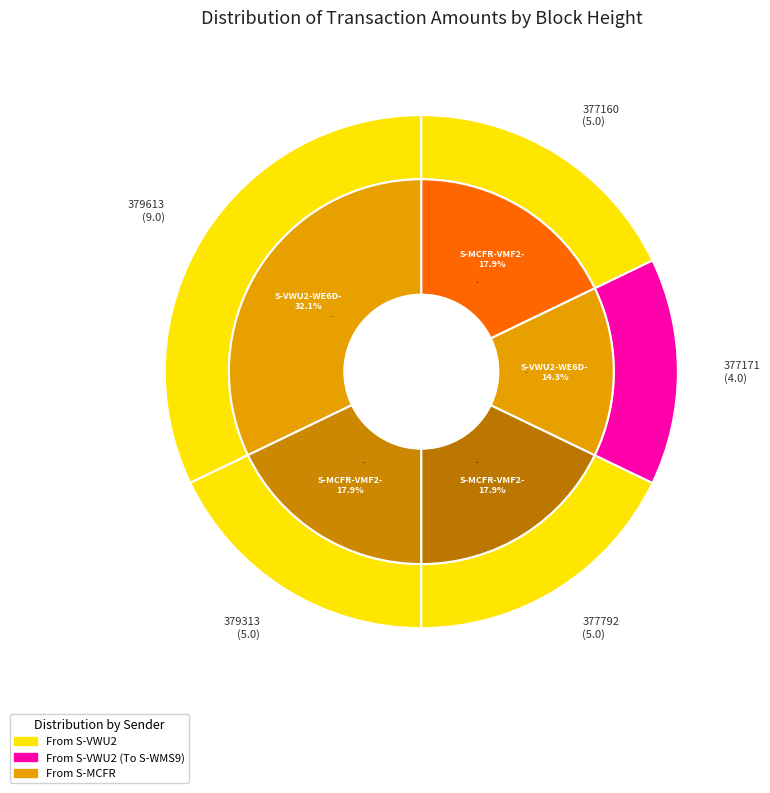

The 379313 slice represents 33% of the pie. True or false?

False